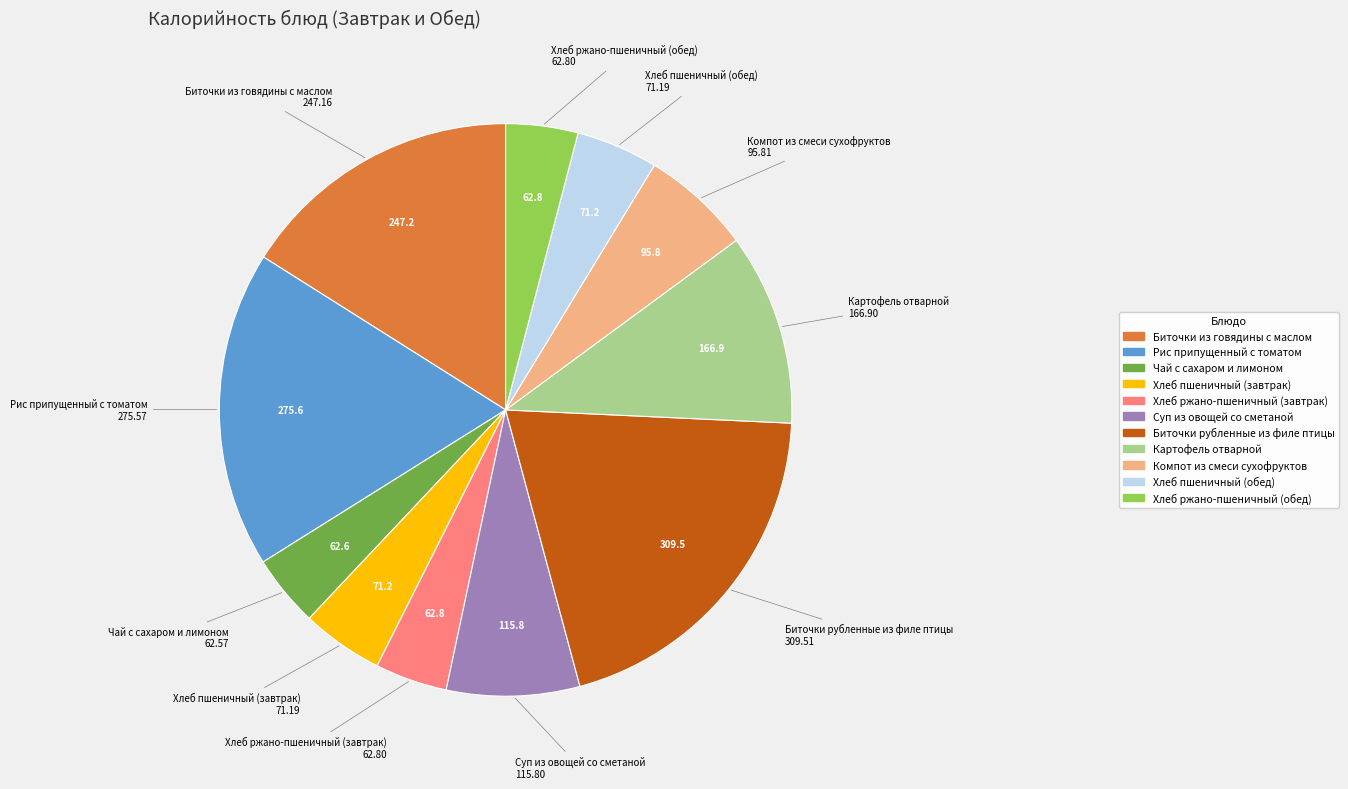

What is the largest slice in the pie chart?

Биточки рубленные из филе птицы